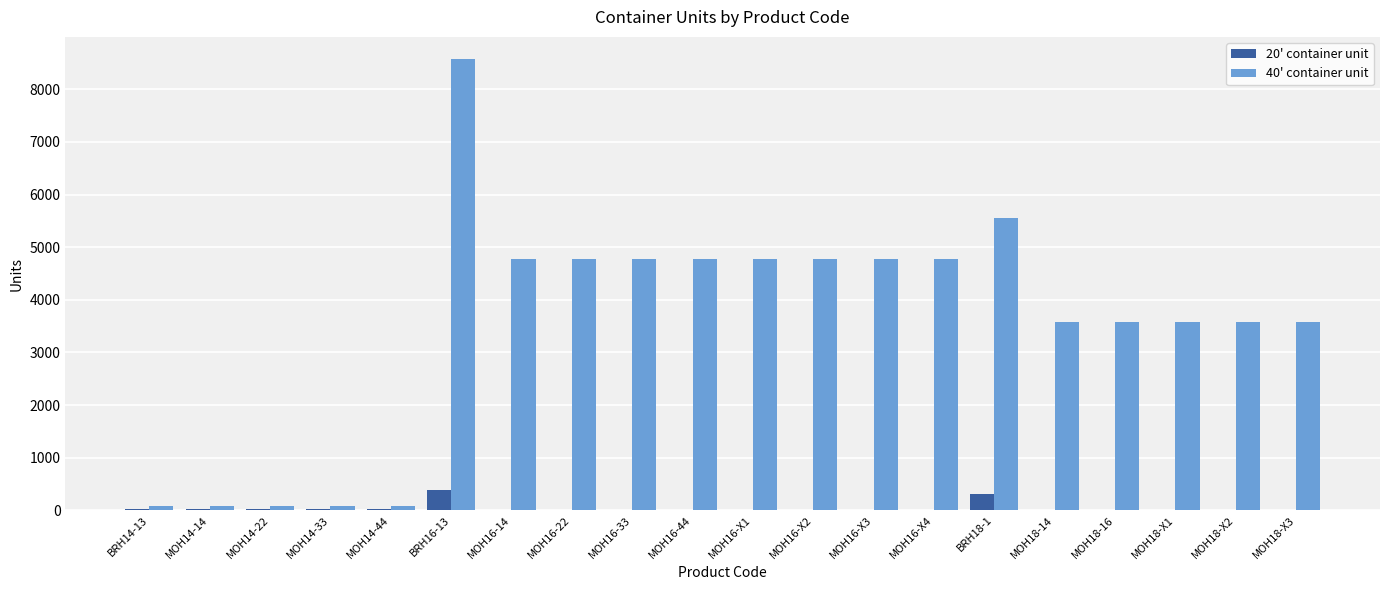

Is the value of 40' container unit at MOH16-22 greater than the value of 20' container unit at MOH16-X4?

Yes